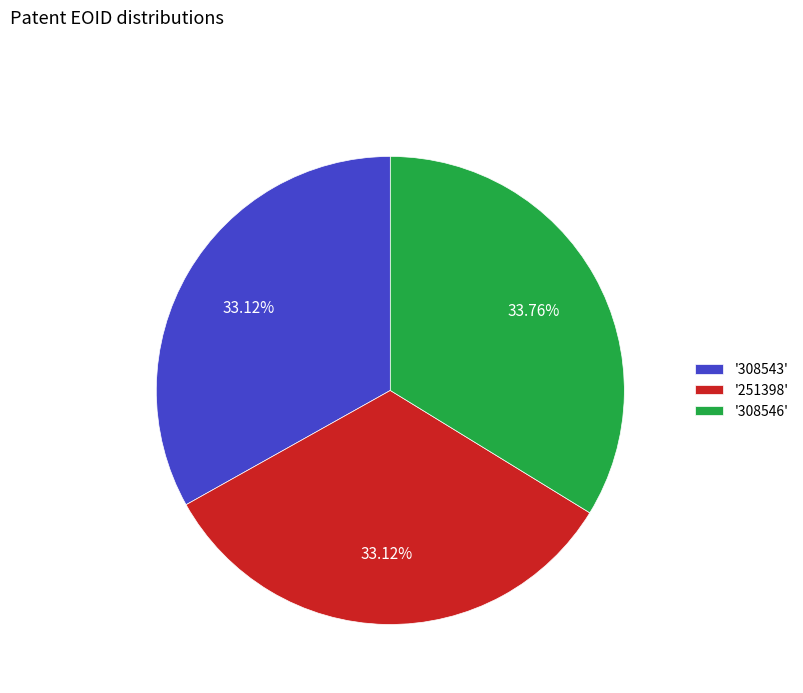

Do '251398' and '308546' together represent more than half of the pie?

Yes